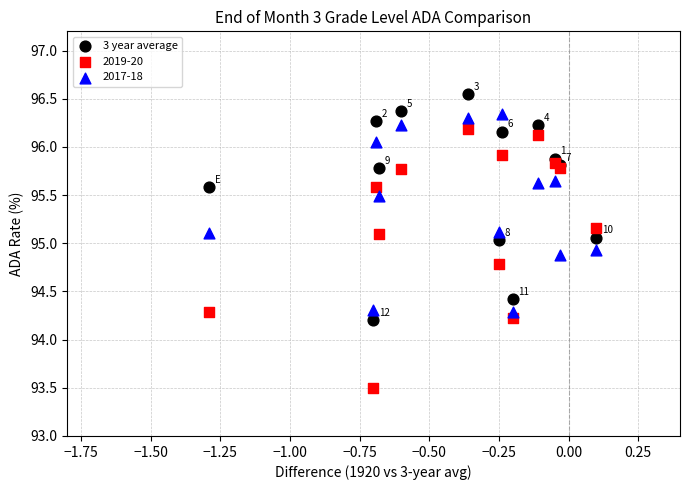

Which series has the widest spread of Y values?

2019-20